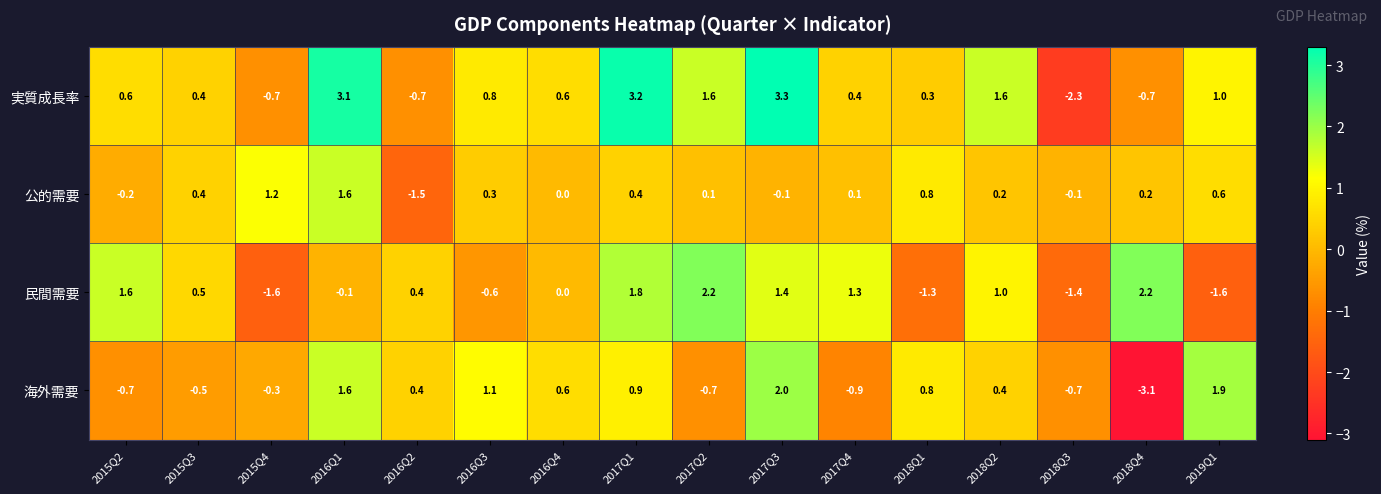

Is the value of 公的需要 at 2015Q2 greater than the value of 海外需要 at 2017Q1?

No